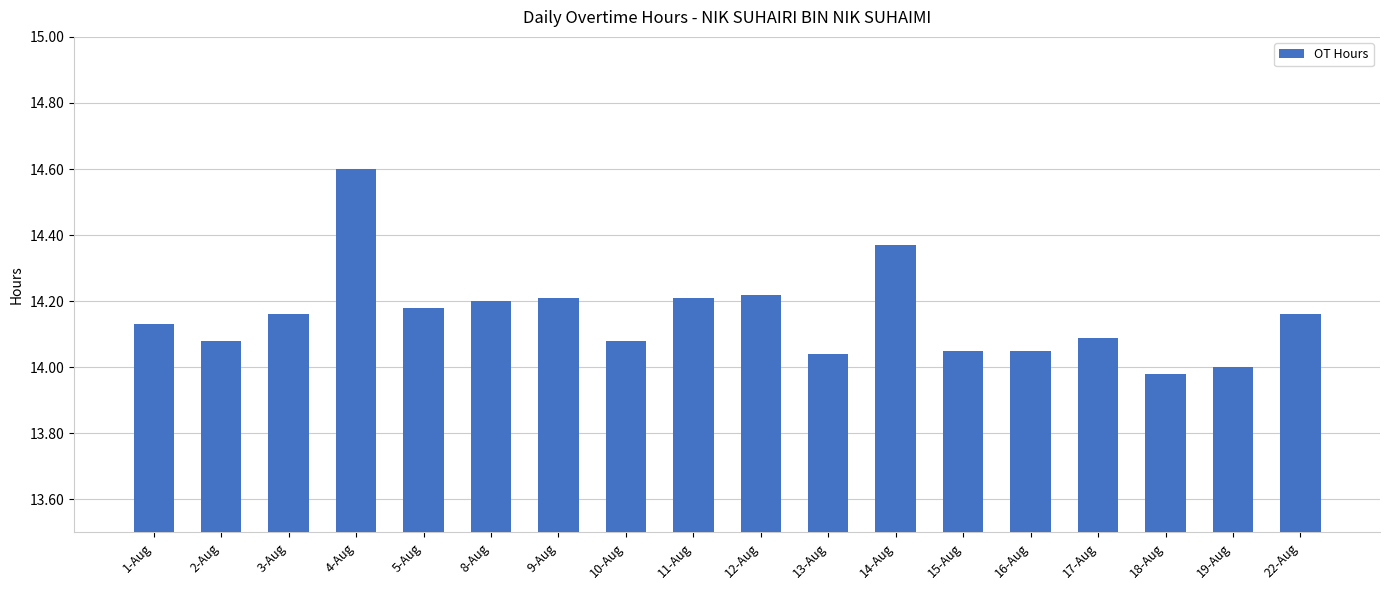

At which category does the chart reach its peak across all series?

4-Aug